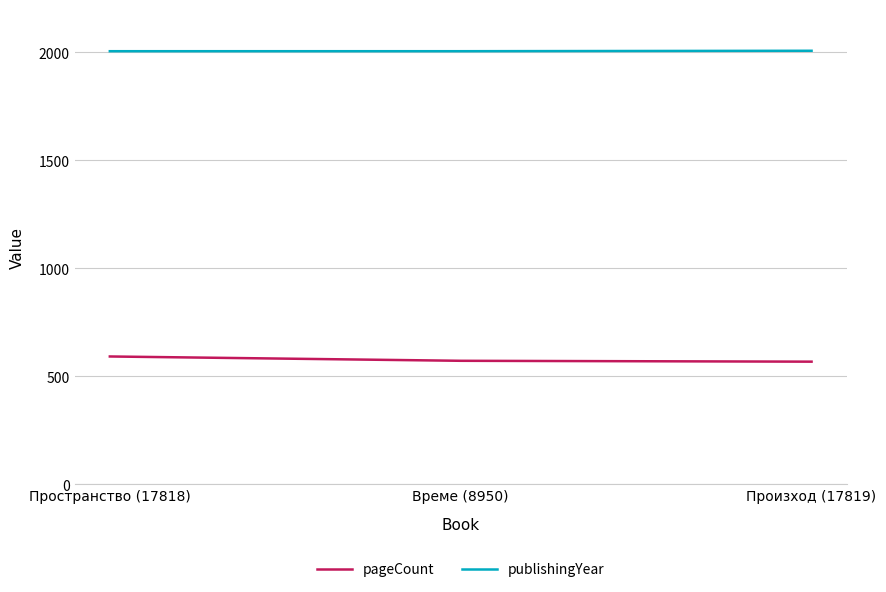

What is the lowest value of the pageCount series?

568